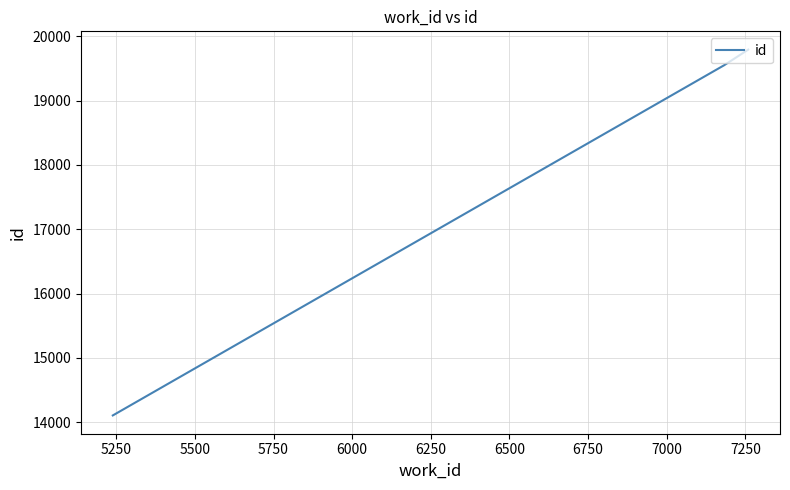

What is the minimum value shown in the chart?

14105